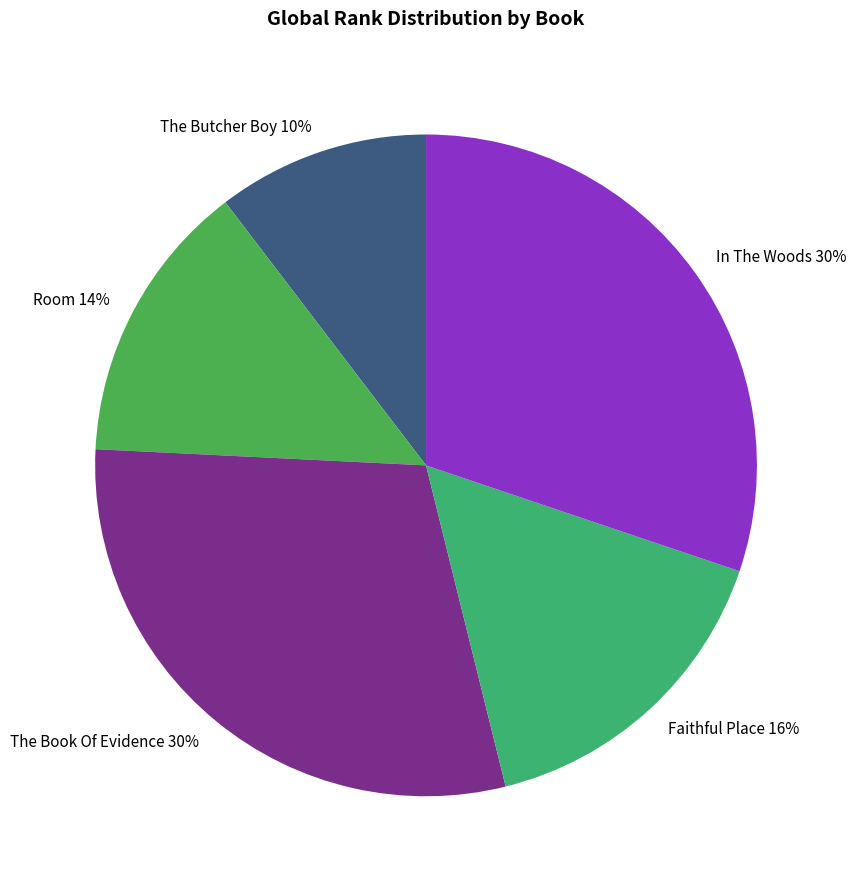

What percentage is the The Butcher Boy slice, to the nearest percent?

10%